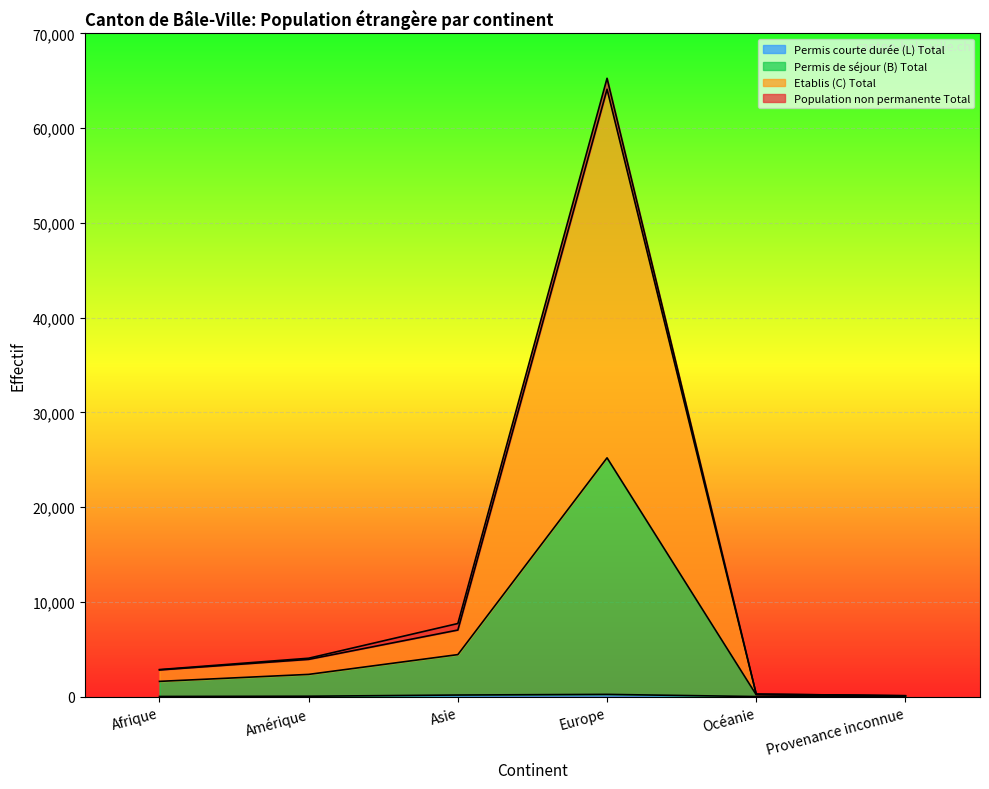

At which category is the sum across all series the highest?

Europe